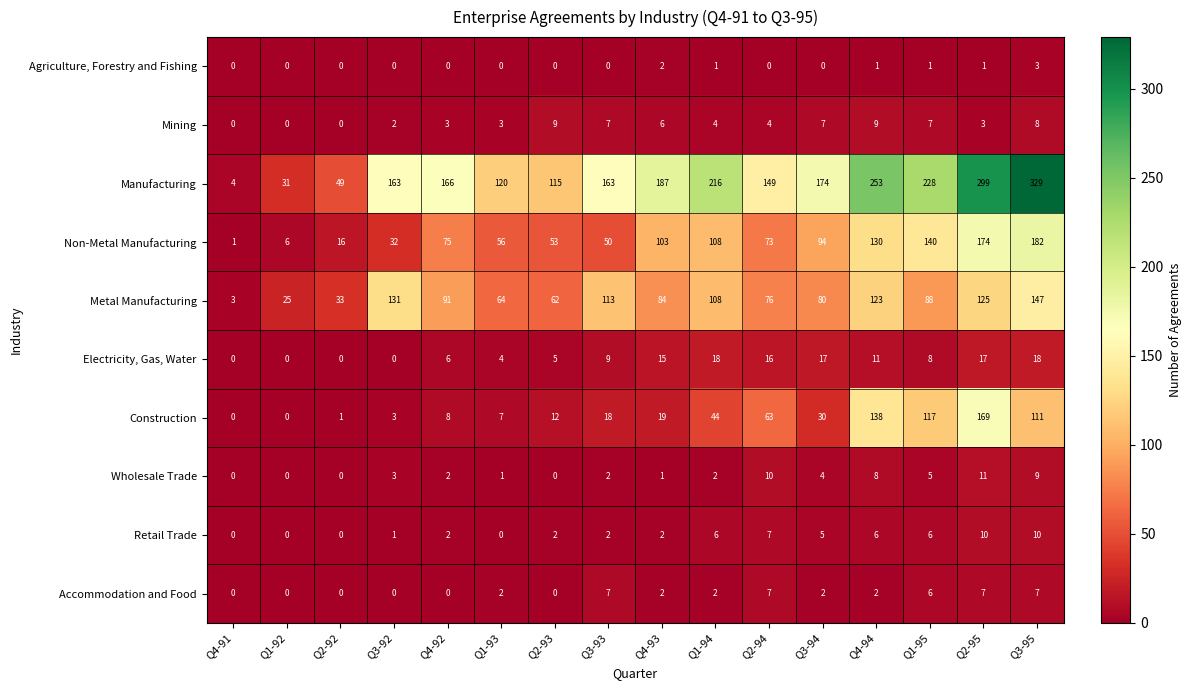

At which category does the chart reach its peak across all series?

Q3-95